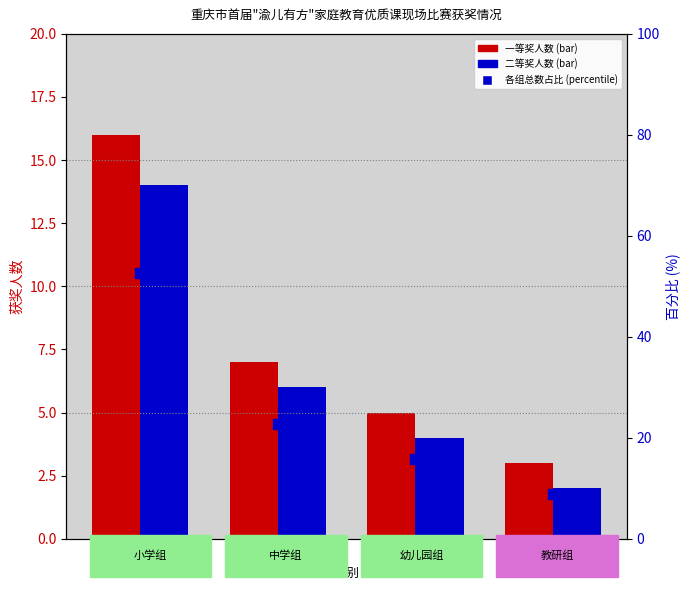

True or false: percentile rank within the sample has a value of 14.7 at 教研组.

False